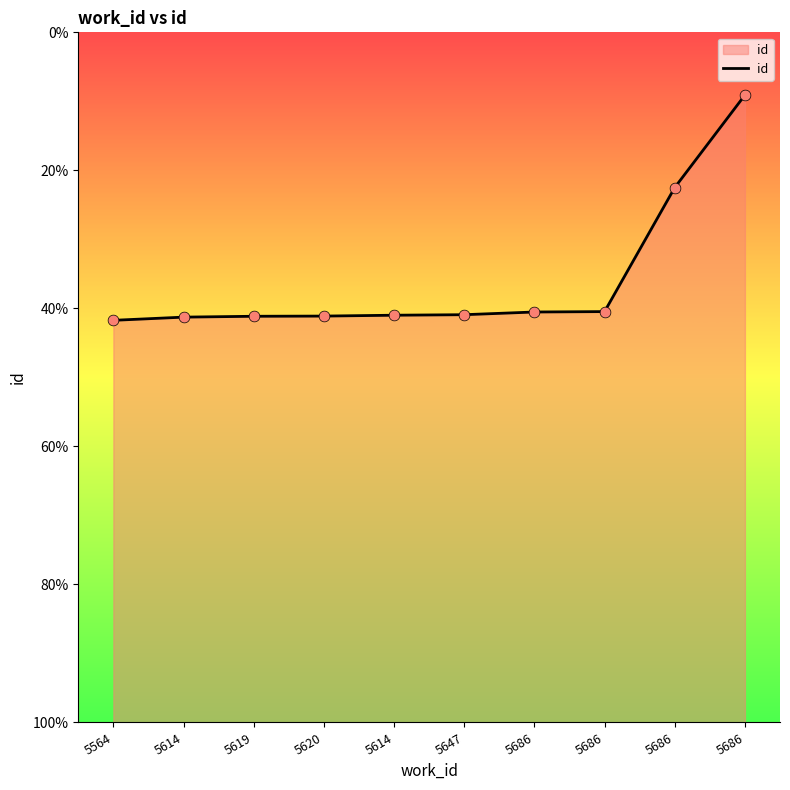

Between 5686 and 5619, which is larger?

5686